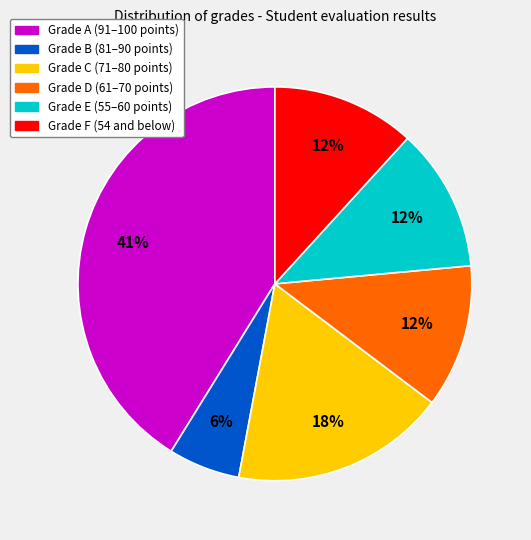

To the nearest percent, what is the average slice percentage?

17%